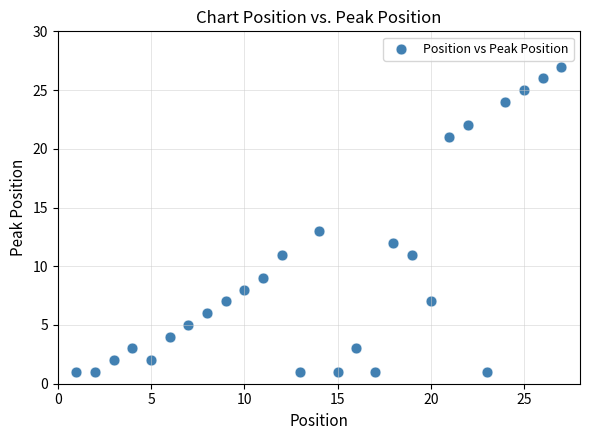

What Y value in the scatter plot is closest to 14?

13